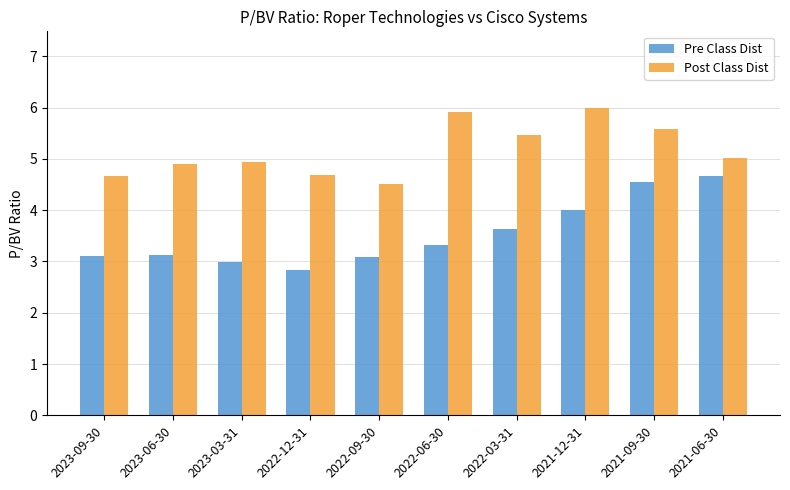

At which label does Post Class Dist reach its peak?

2021-12-31